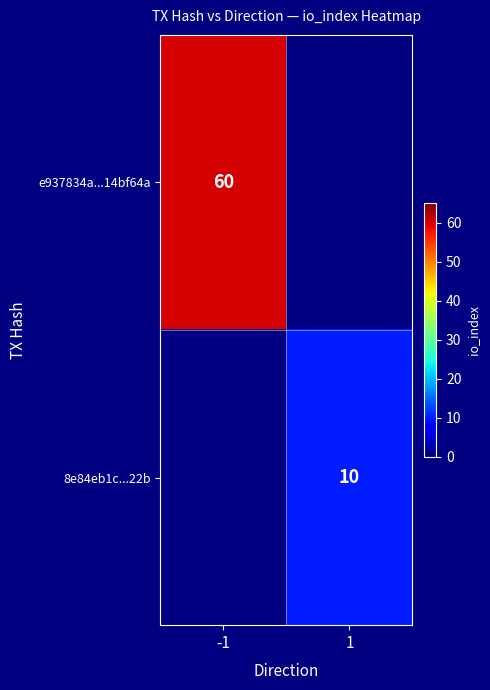

The 8e84eb1c...22b series shows 10 at 1. True or false?

True